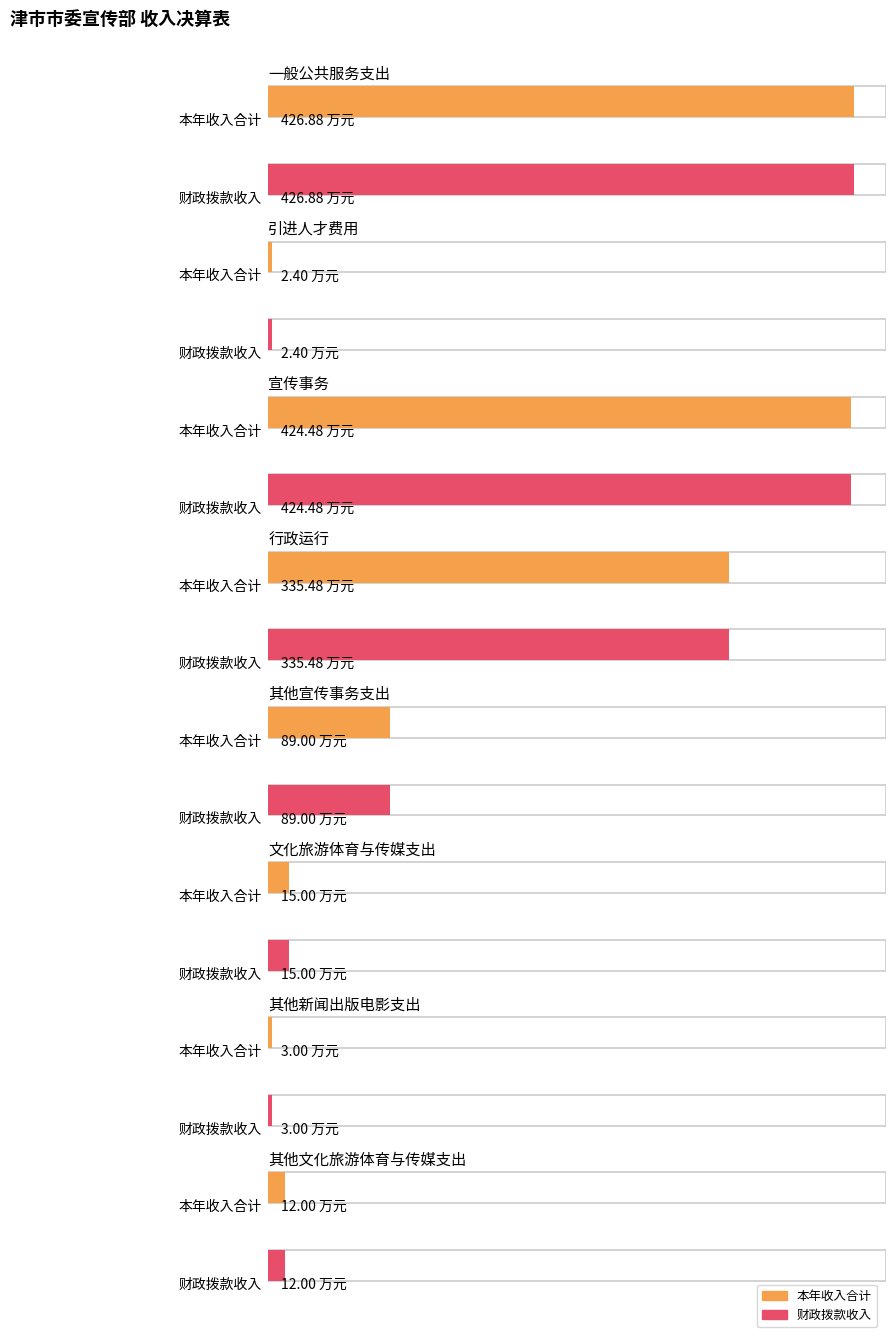

At 文化旅游体育与传媒支出, list the series in order from smallest to largest.

本年收入合计, 财政拨款收入